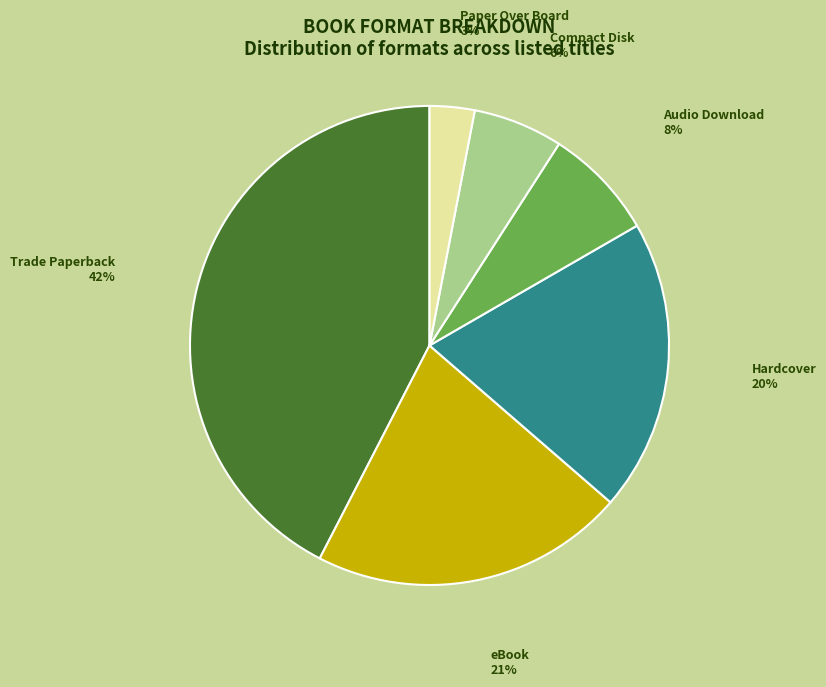

Which slice is the smallest?

Paper Over Board